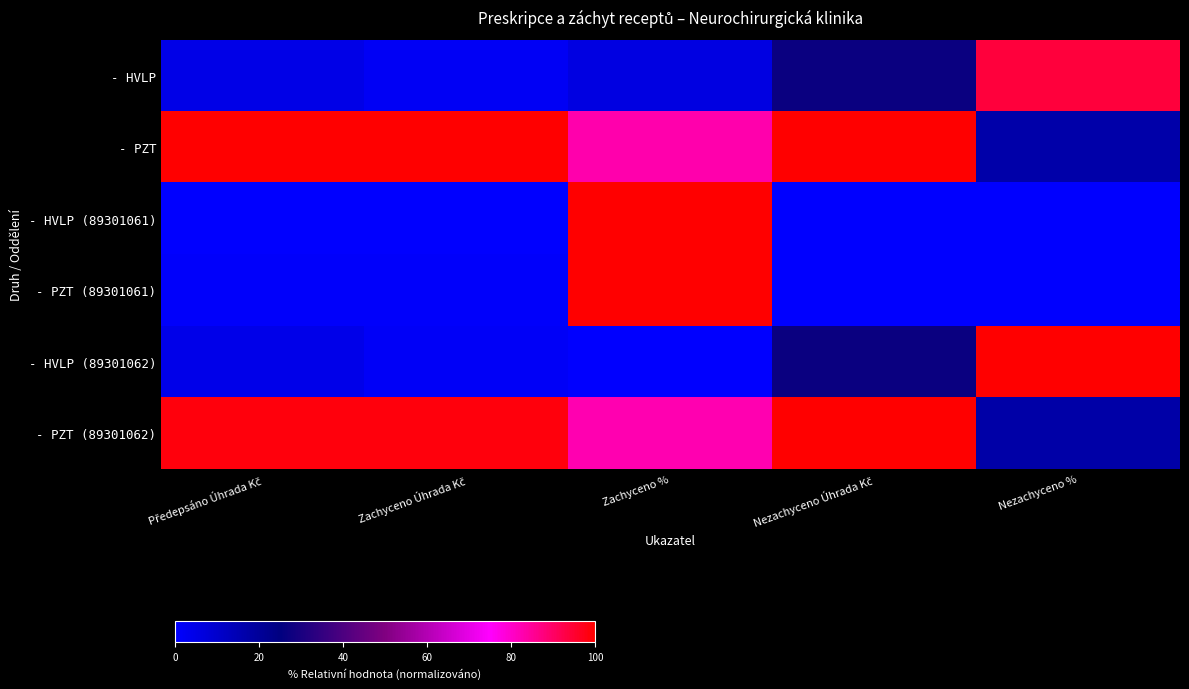

Reading left to right, extract all data points from this chart.

- HVLP: Předepsáno Úhrada Kč=4.7	Zachyceno Úhrada Kč=2.0	Zachyceno %=5.9	Nezachyceno Úhrada Kč=27.3	Nezachyceno %=94.1
- PZT: Předepsáno Úhrada Kč=100.0	Zachyceno Úhrada Kč=100.0	Zachyceno %=82.8	Nezachyceno Úhrada Kč=100.0	Nezachyceno %=17.2
- HVLP (89301061): Předepsáno Úhrada Kč=0.0	Zachyceno Úhrada Kč=0.0	Zachyceno %=100.0	Nezachyceno Úhrada Kč=0.0	Nezachyceno %=0.0
- PZT (89301061): Předepsáno Úhrada Kč=0.9	Zachyceno Úhrada Kč=1.0	Zachyceno %=100.0	Nezachyceno Úhrada Kč=0.0	Nezachyceno %=0.0
- HVLP (89301062): Předepsáno Úhrada Kč=4.4	Zachyceno Úhrada Kč=1.7	Zachyceno %=0.0	Nezachyceno Úhrada Kč=27.3	Nezachyceno %=100.0
- PZT (89301062): Předepsáno Úhrada Kč=98.8	Zachyceno Úhrada Kč=98.7	Zachyceno %=82.6	Nezachyceno Úhrada Kč=100.0	Nezachyceno %=17.4